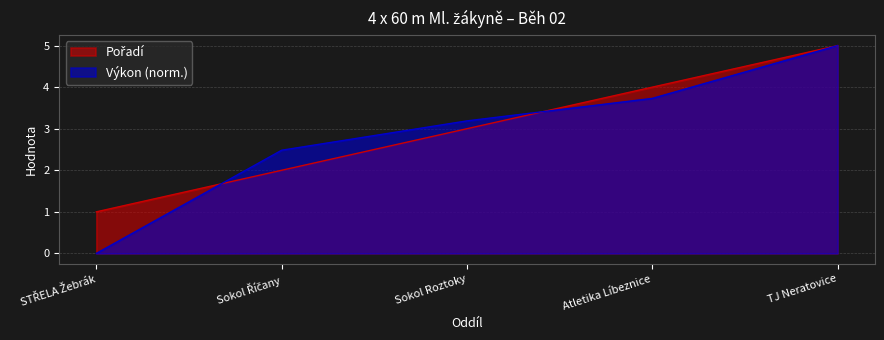

Reading left to right, list all the values displayed in this chart.

Pořadí: STŘELA Žebrák=1.0	Sokol Říčany=2.0	Sokol Roztoky=3.0	Atletika Líbeznice=4.0	TJ Neratovice=5.0
Výkon: STŘELA Žebrák=0.0	Sokol Říčany=2.5	Sokol Roztoky=3.2	Atletika Líbeznice=3.7	TJ Neratovice=5.0